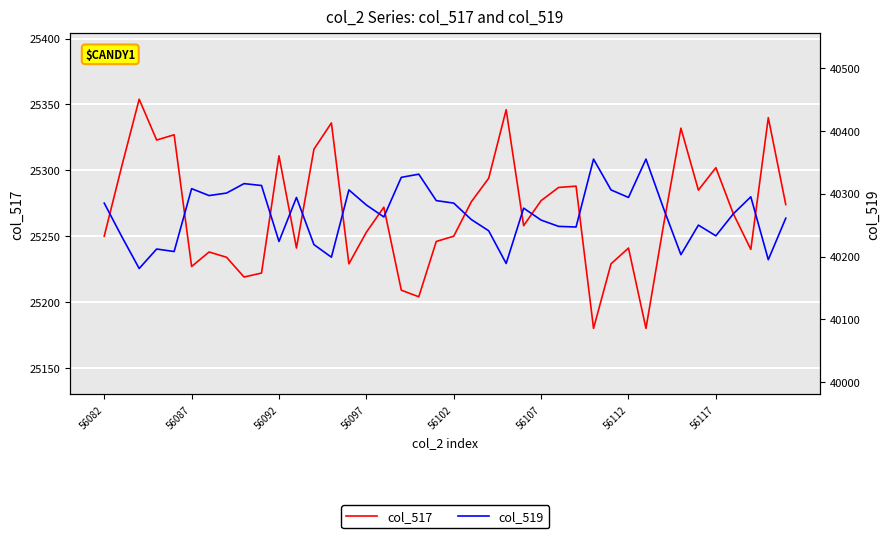

True or false: col_519 and col_517 cross at least once.

False